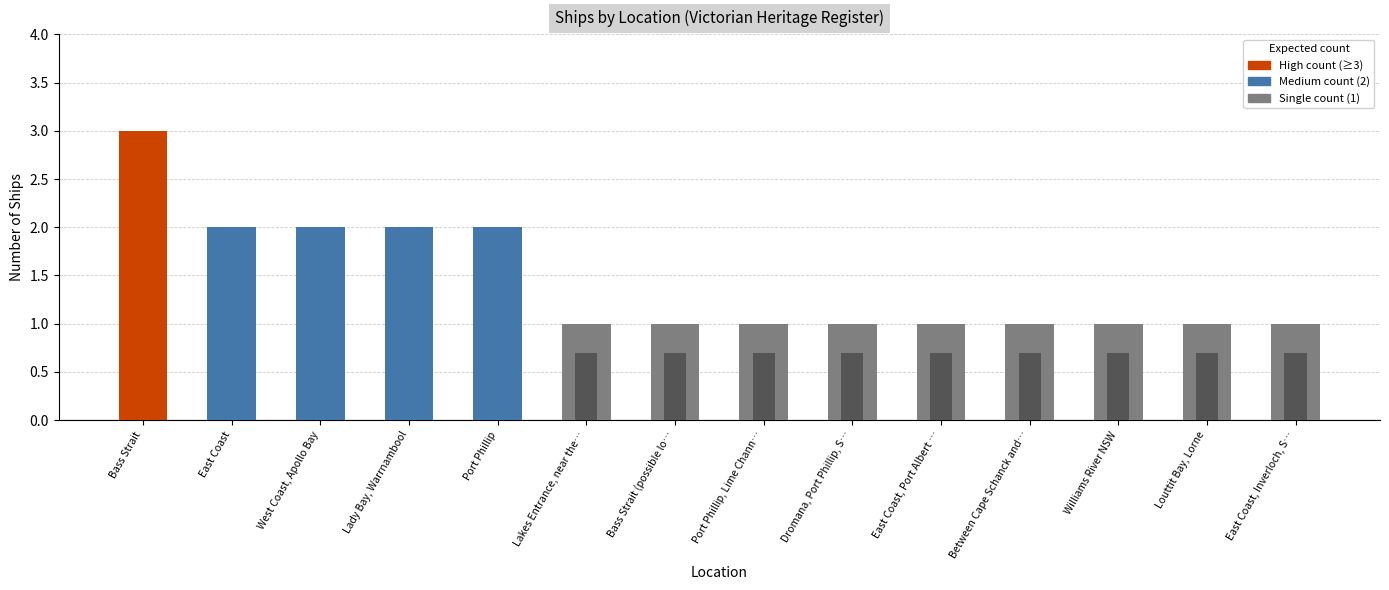

Count the number of values greater than 1.

5